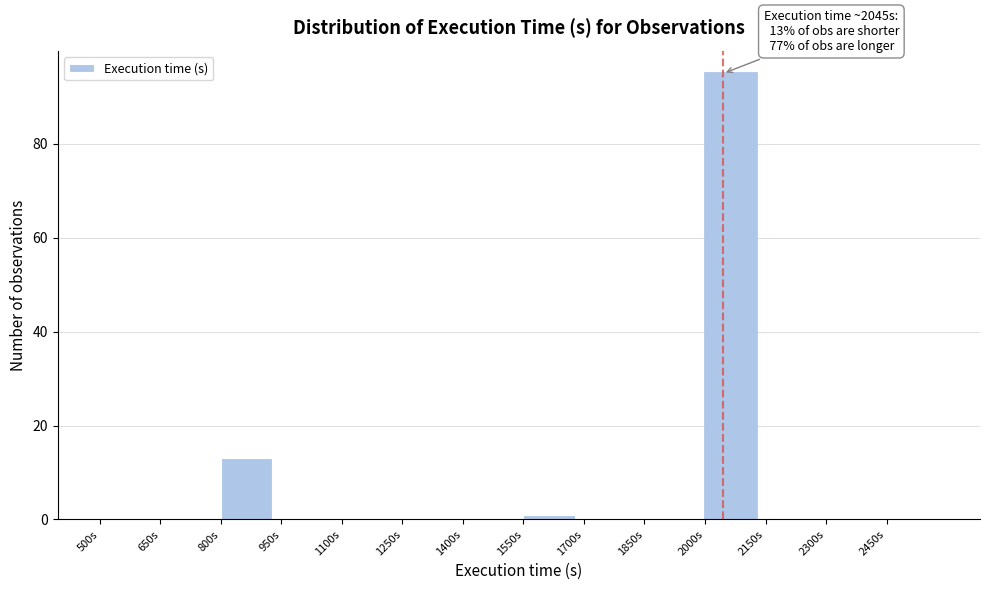

Over which range of the x-axis is the bar tallest?

2000 to 2150